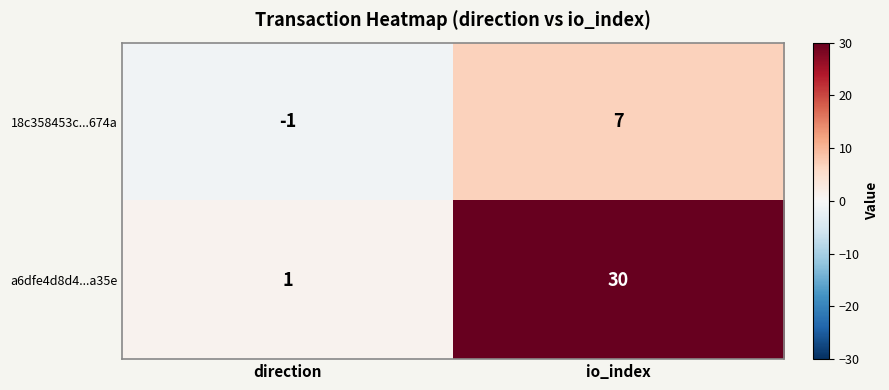

What is the sum of all a6dfe4d8d4...a35e values?

31